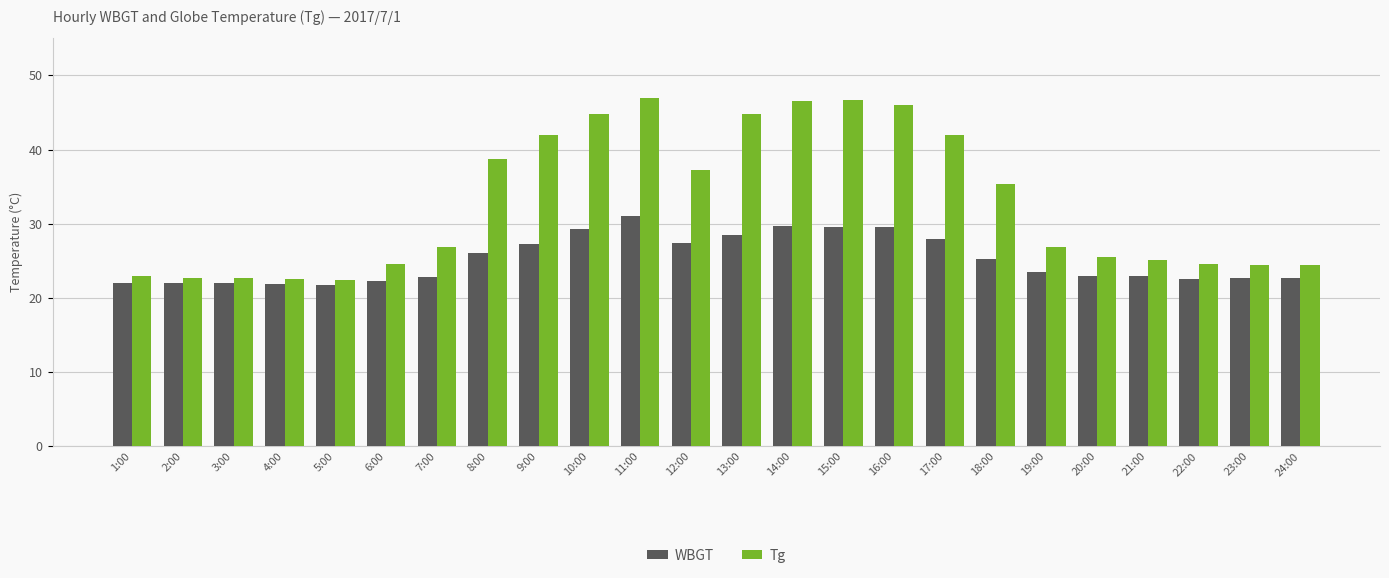

Are the bars grouped side by side (vs. stacked)?

Yes